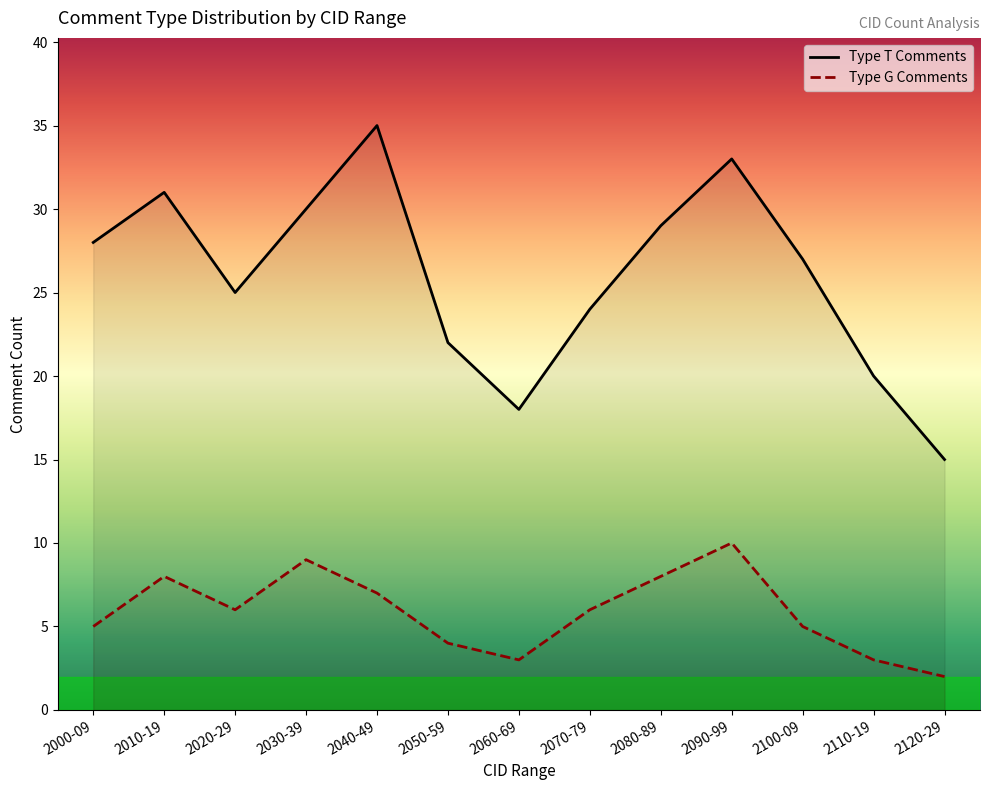

True or false: Type G Comments and Type T Comments intersect in this chart.

False